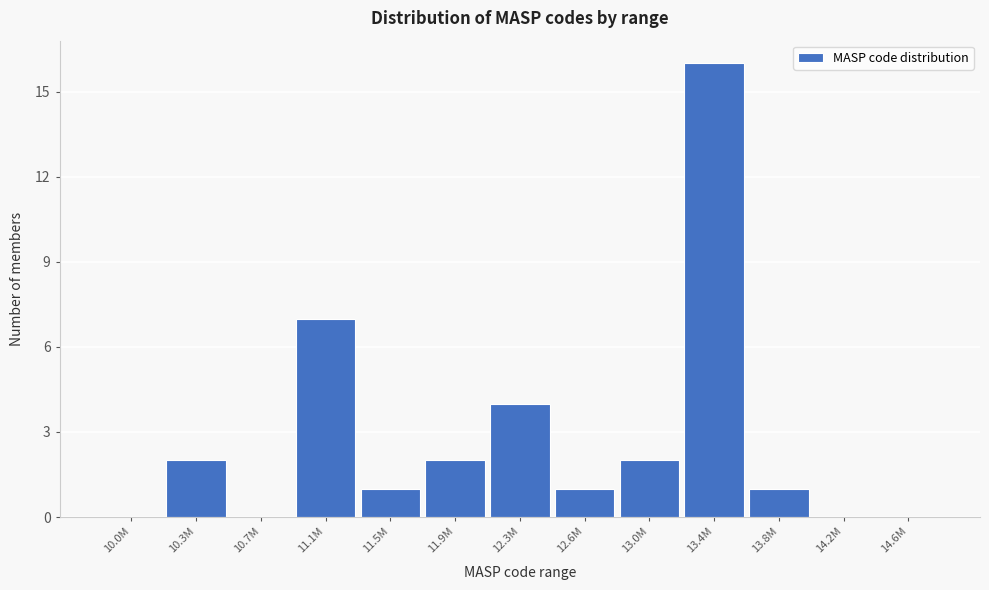

Reading right to left, transcribe all the data shown in this chart.

14.6M=0	14.2M=0	13.8M=1	13.4M=16	13.0M=2	12.6M=1	12.3M=4	11.9M=2	11.5M=1	11.1M=7	10.7M=0	10.3M=2	10.0M=0